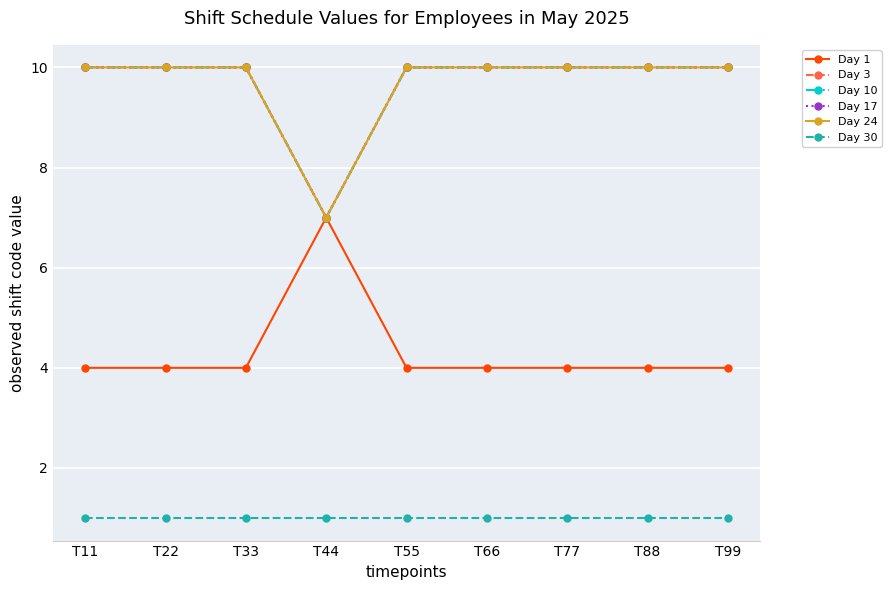

How many lines are shown in the chart?

6